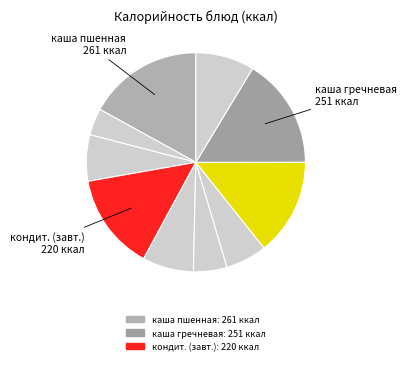

To the nearest percent, what is the difference between the largest and smallest slice percentages?

13%